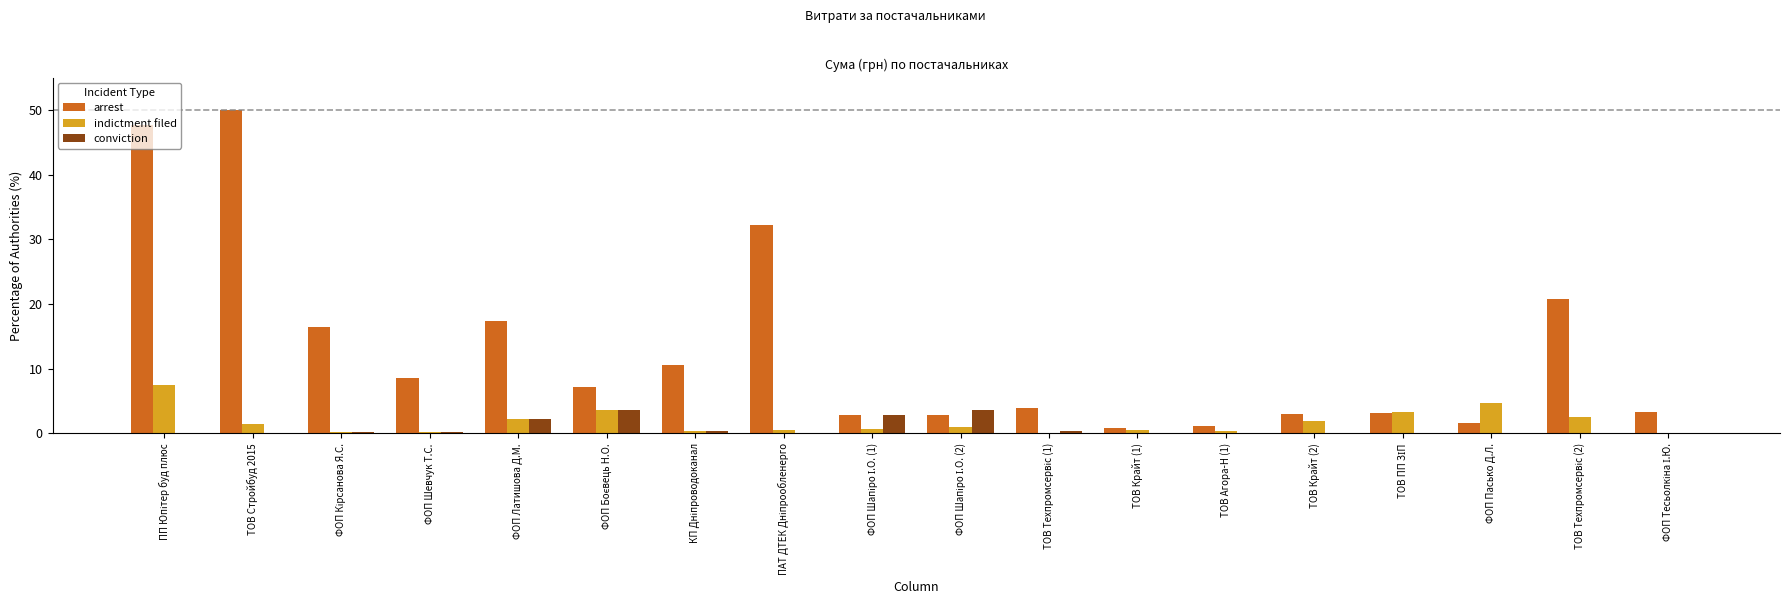

What is the highest value of the arrest series?

50.0